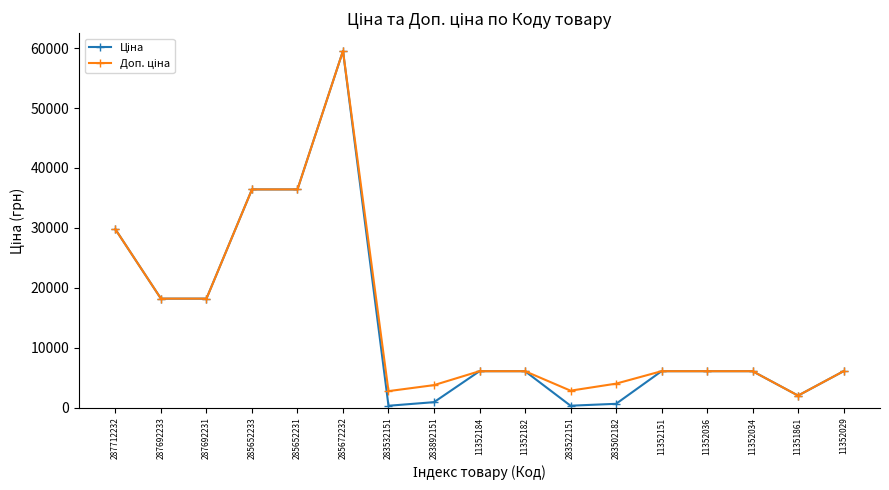

At which category is the sum across all series the highest?

285672232